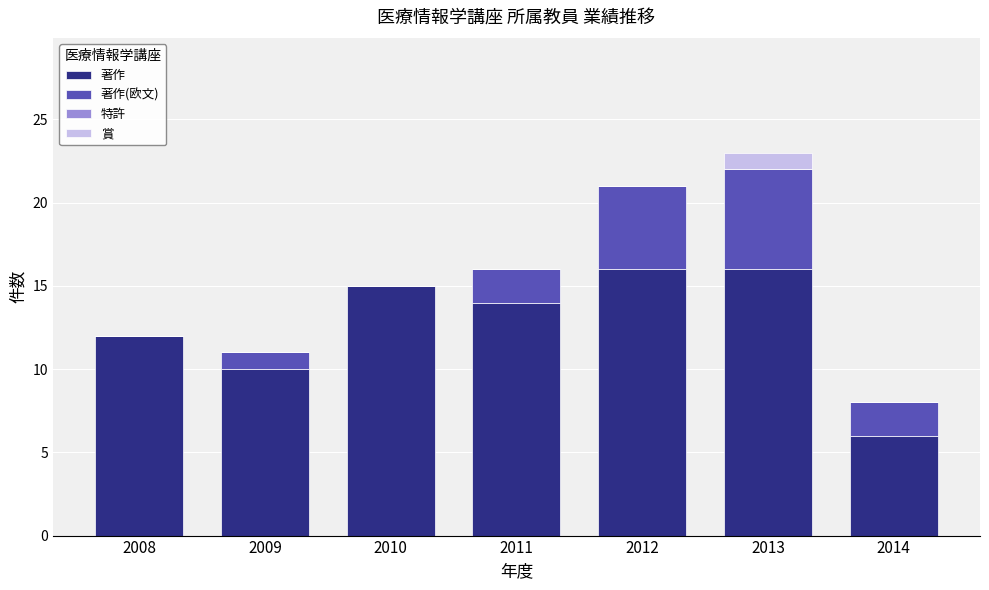

At which category is the sum across all series the highest?

2013